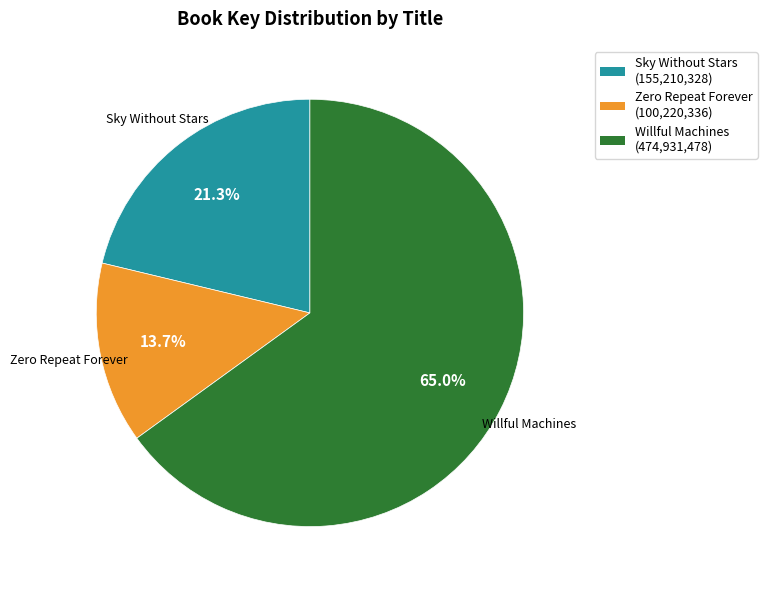

True or false: Zero Repeat Forever accounts for 20% of the total.

False